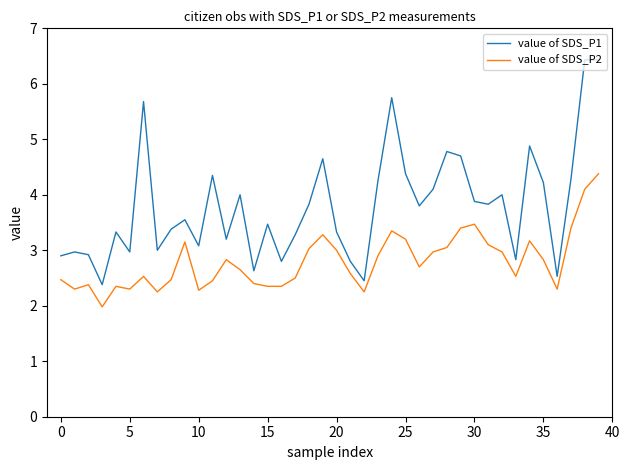

Rank the series by their average value, from highest to lowest.

value of SDS_P1, value of SDS_P2